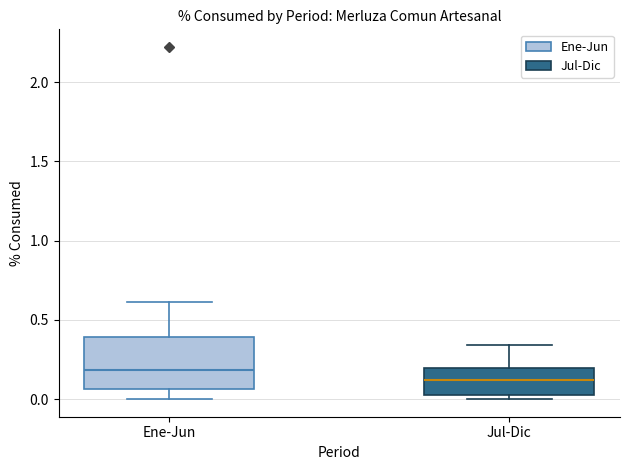

Where does the upper whisker of the box for Ene-Jun end on the y-axis? The values are not printed on the chart, so give them approximately, as read against the axis.

0.60